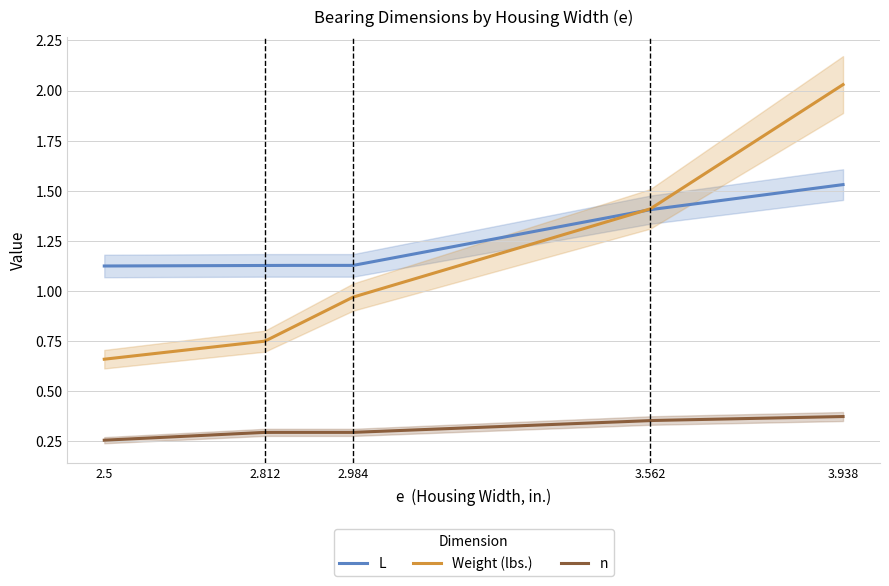

Is it true that Weight (lbs.) equals 0.7 at 2-1/2?

True